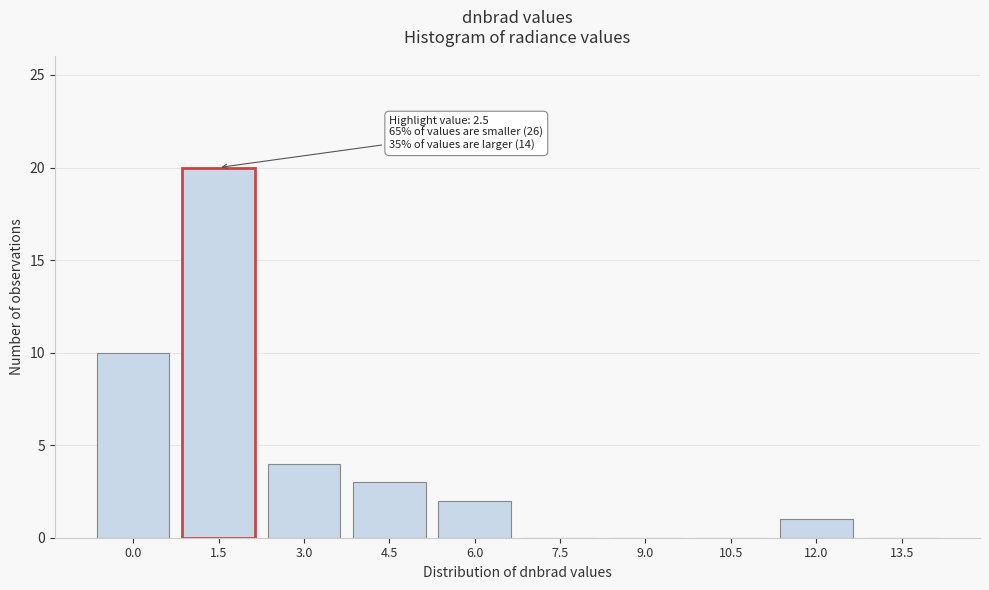

Reading left to right, list all the values displayed in this chart.

0.0=10	1.5=20	3.0=4	4.5=3	6.0=2	7.5=0	9.0=0	10.5=0	12.0=1	13.5=0